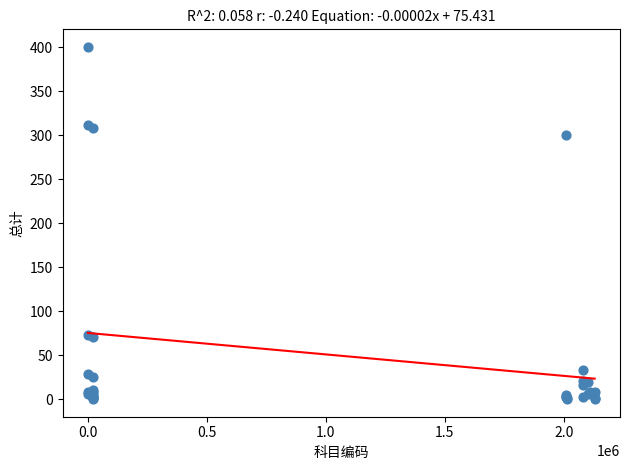

What Y value in the scatter plot is closest to 200?

300.8